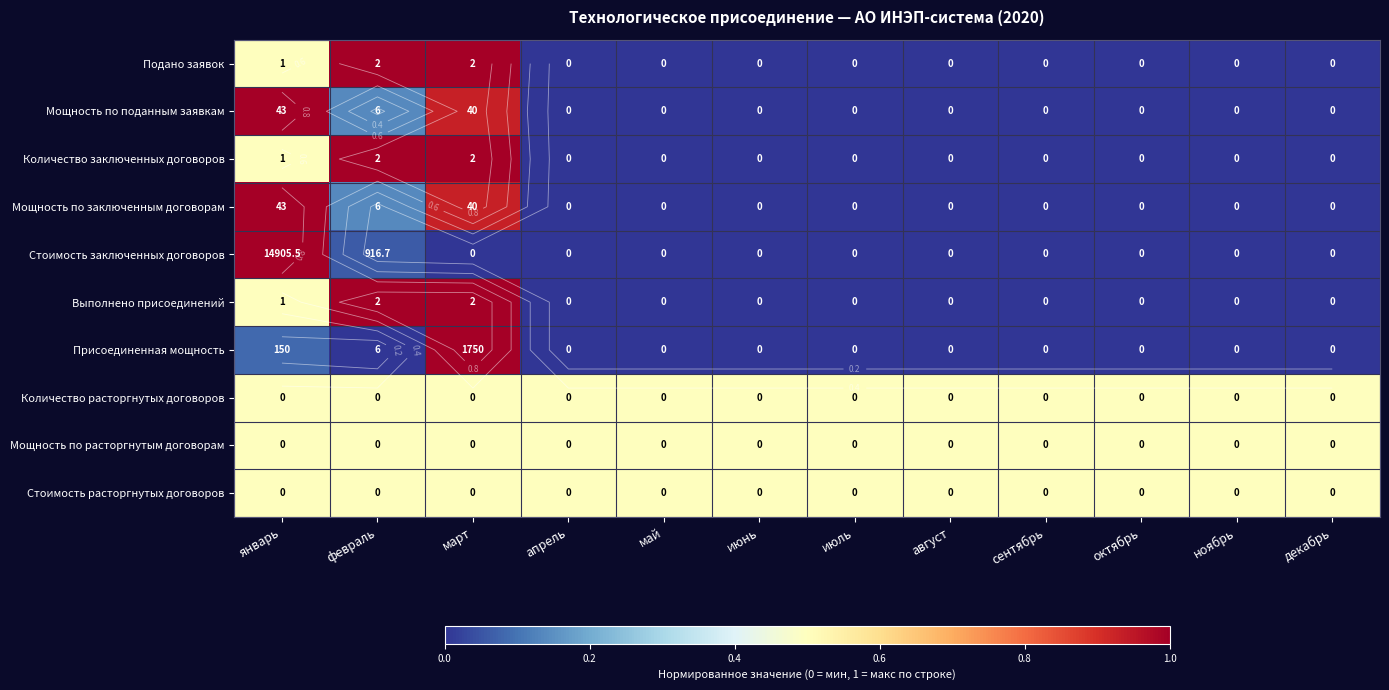

Is it true that Стоимость заключенных договоров equals -0.3 at ноябрь?

False